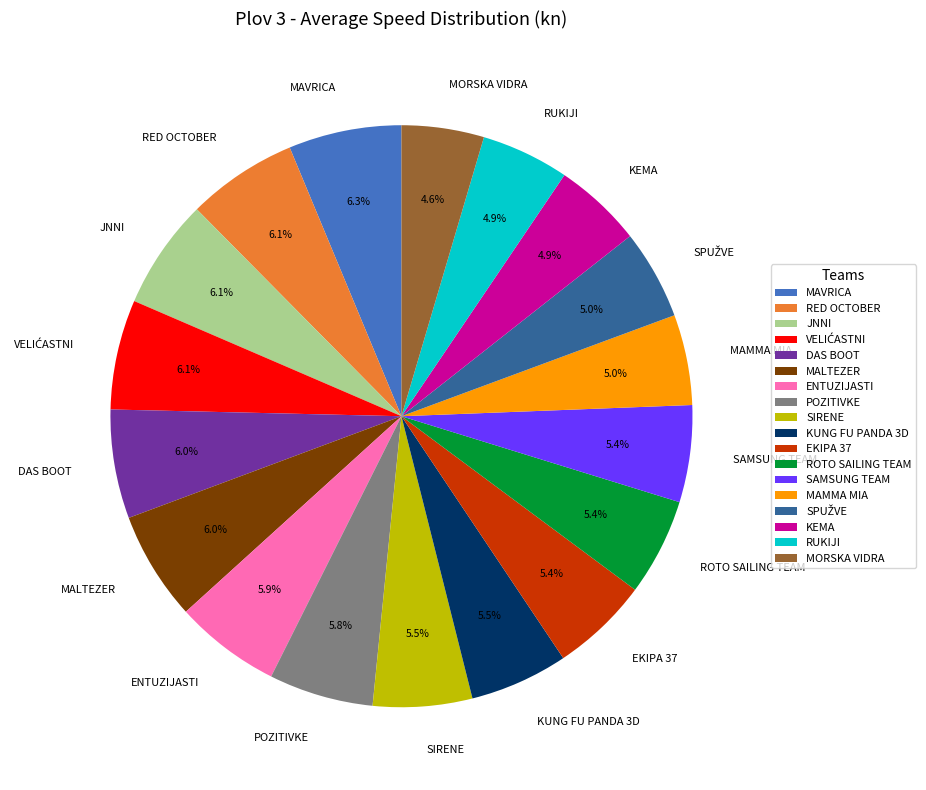

The RED OCTOBER slice represents 6% of the pie. True or false?

True